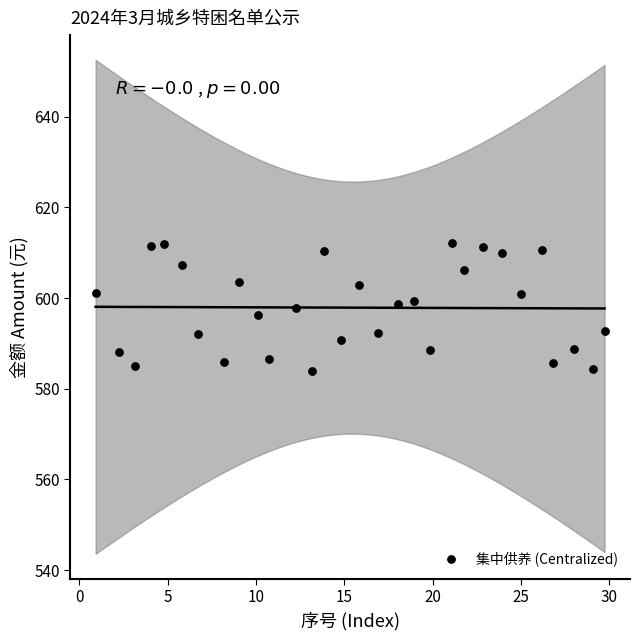

What is the range of Y values (max minus min)?

28.1